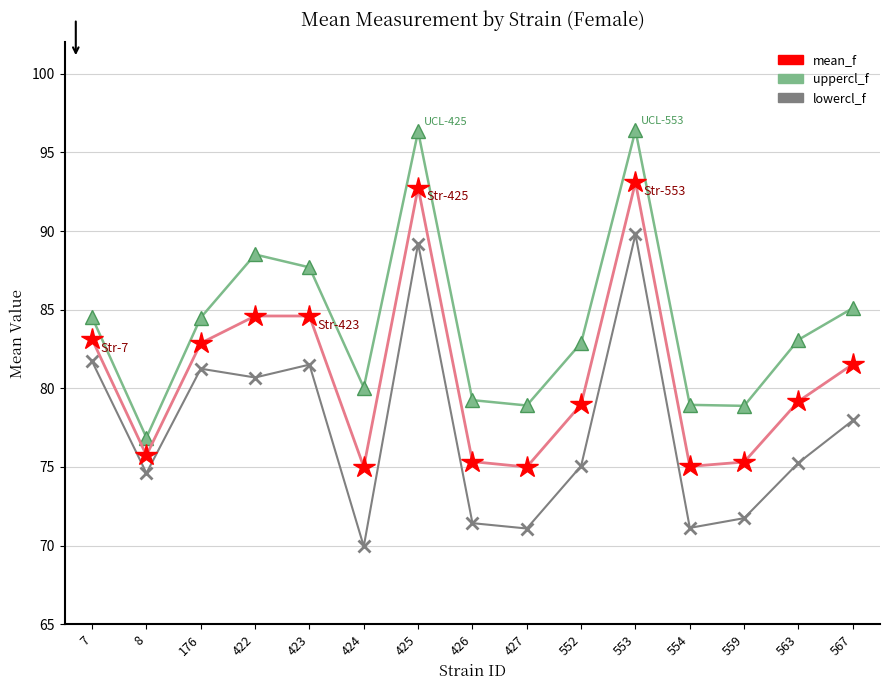

Does the chart display data point markers on the line(s)?

Yes